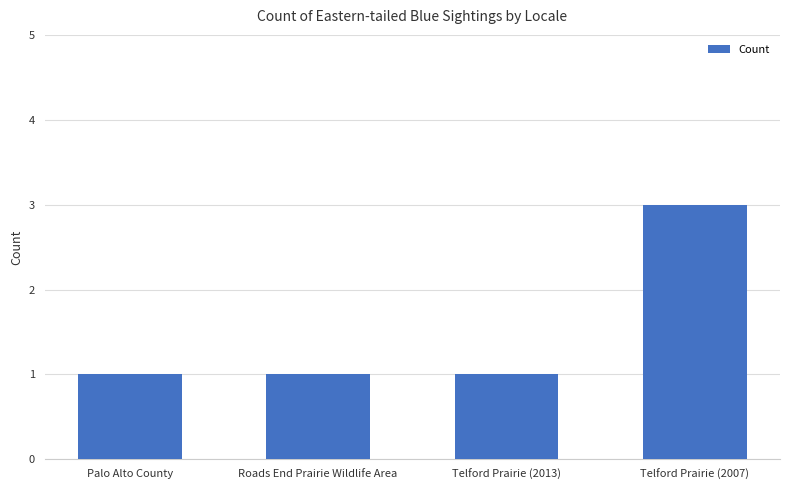

How many data points does each series have?

4